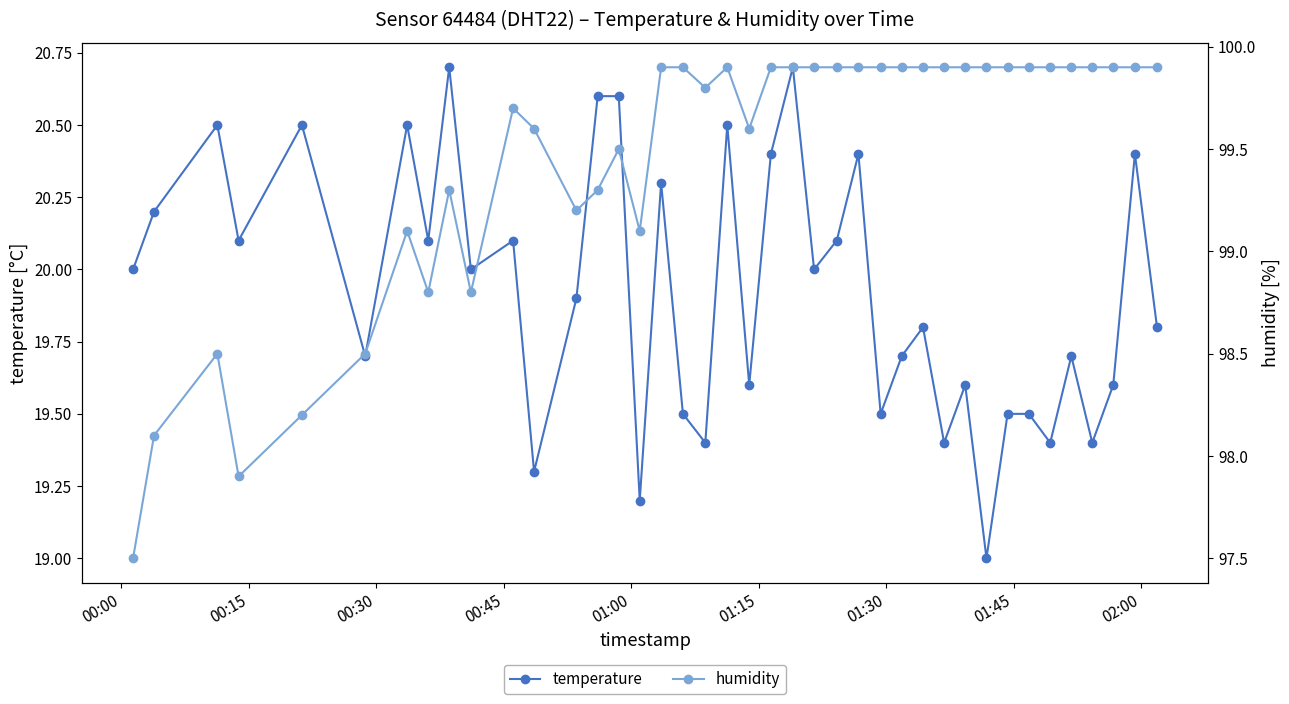

How many values in the temperature series are below 20?

20